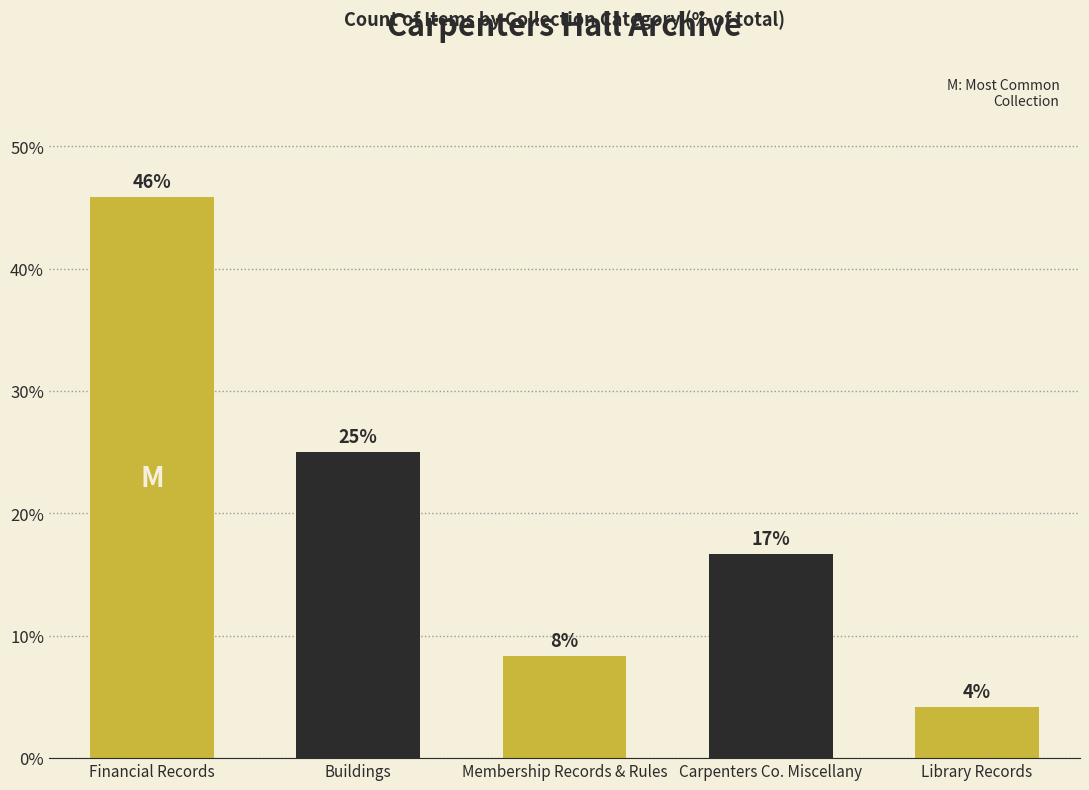

True or false: the data shows 41.9 at Buildings.

False